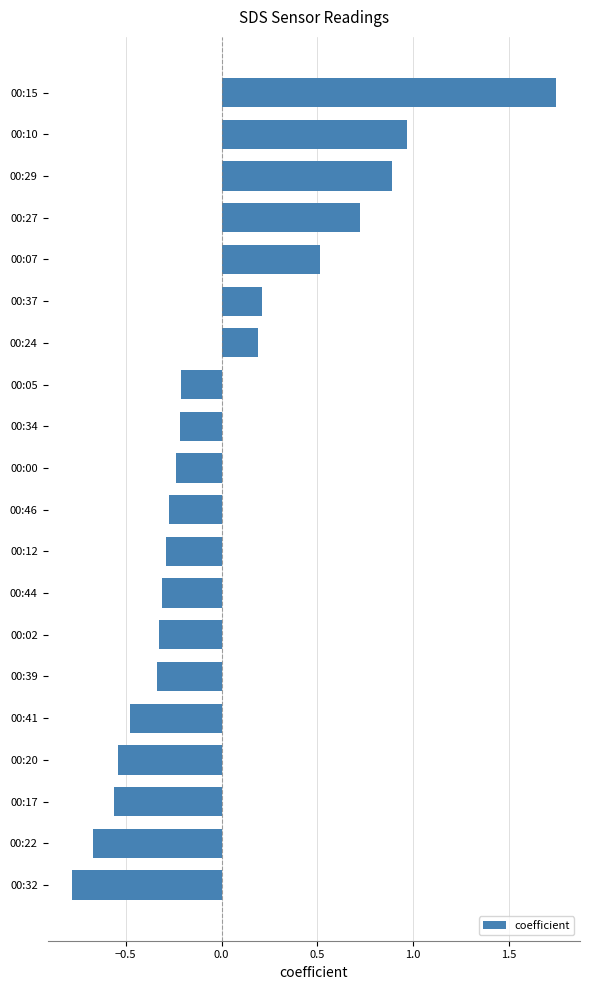

Does the chart contain stacked bars?

No